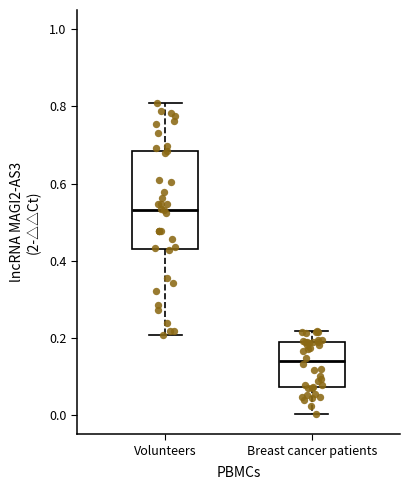

Reading left to right, transcribe this box plot: for each box, give where its median line is, the range the box spans, and where its two whiskers end, as read against the y-axis. The values are not printed on the chart, so give them approximately, as read against the axis.

Volunteers: median 0.54, box 0.44 to 0.68, whiskers 0.20 to 0.82
Breast cancer patients: median 0.14, box 0.08 to 0.20, whiskers 0.00 to 0.22